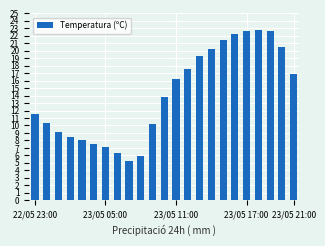

Count the number of values greater than 13.

12